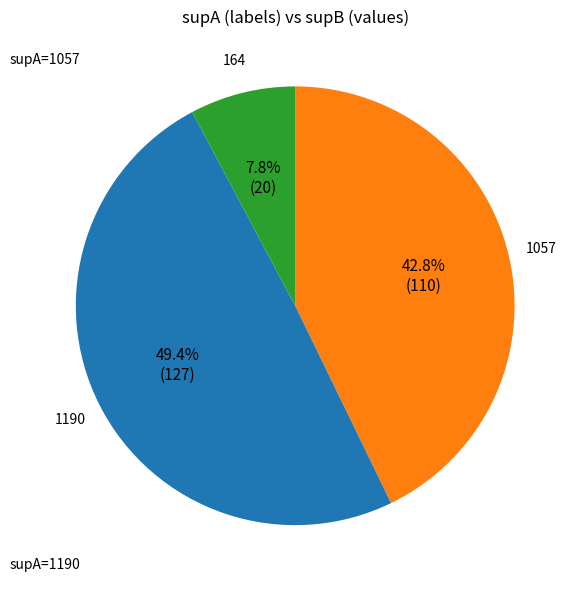

Is there a majority slice in this chart?

No